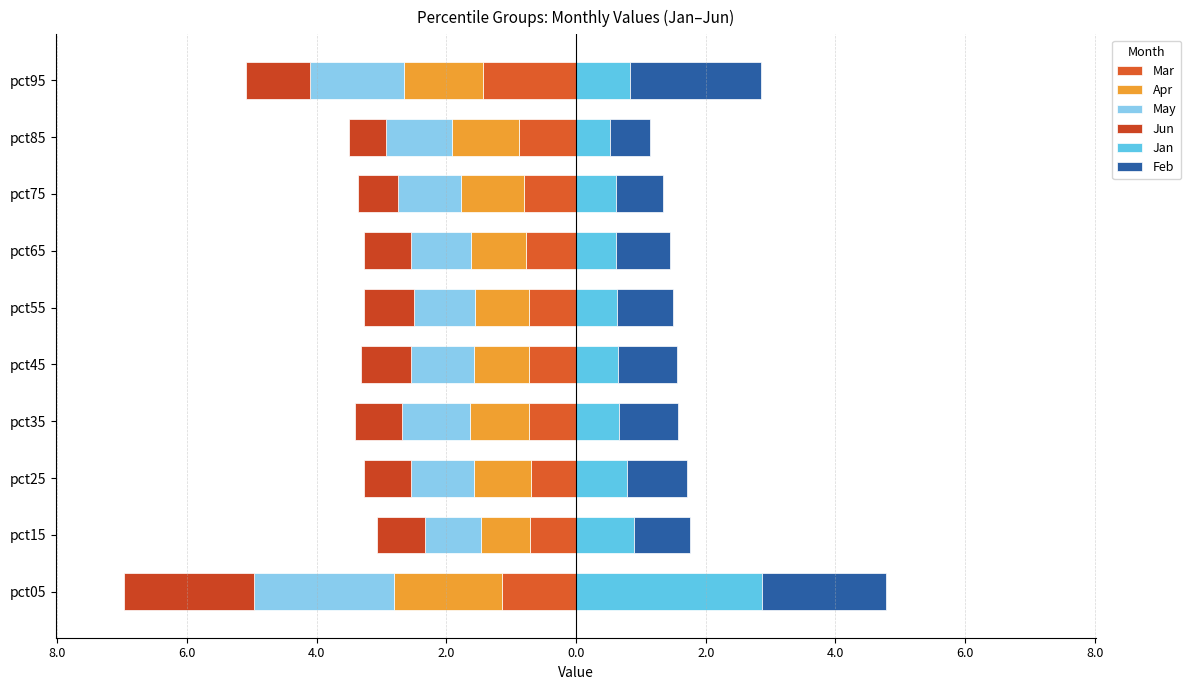

Which series has the largest range (max minus min)?

Jan